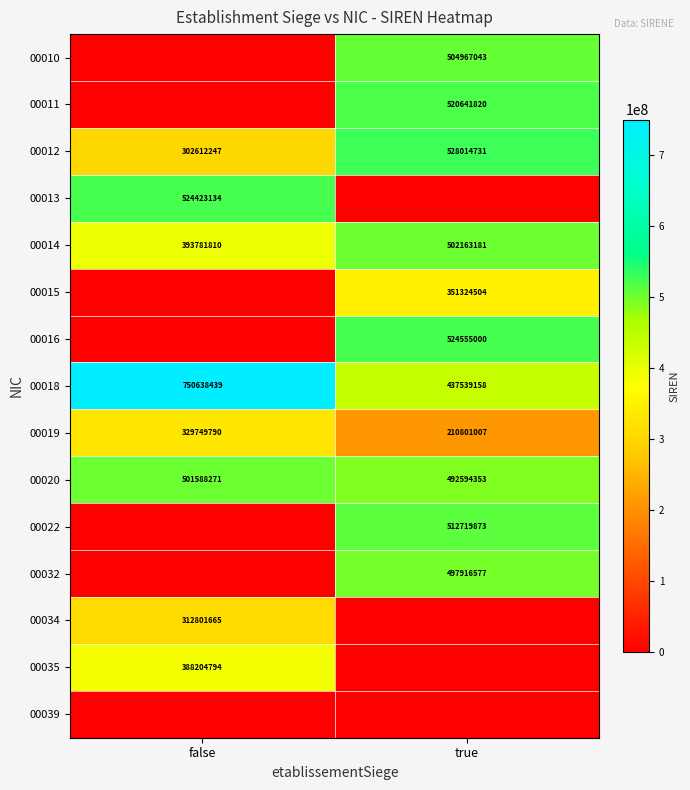

What is the approximate value of 00018 at false, to the nearest 10?

750638440